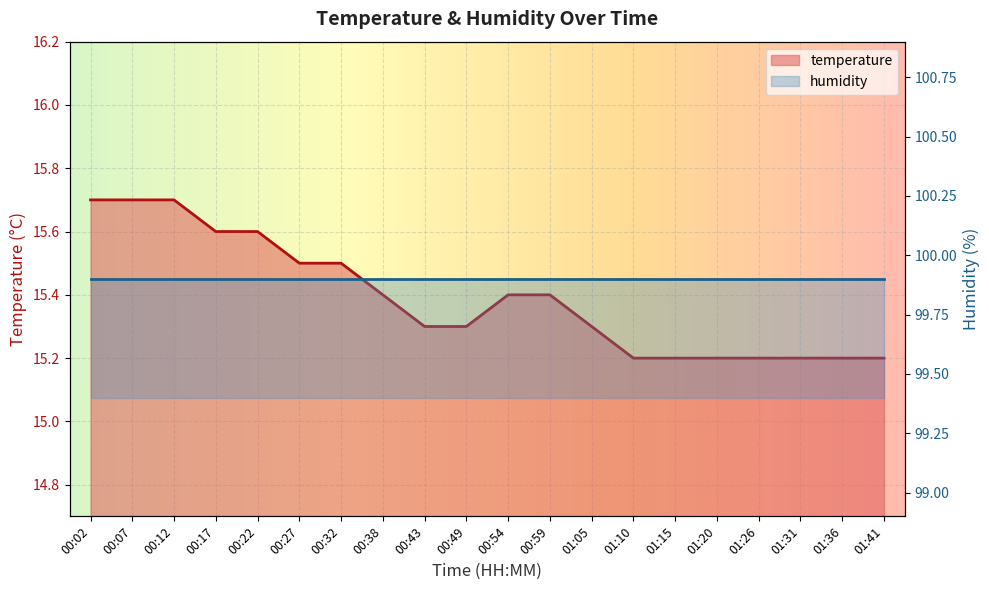

What is the label of the 12th point from the right?

00:43